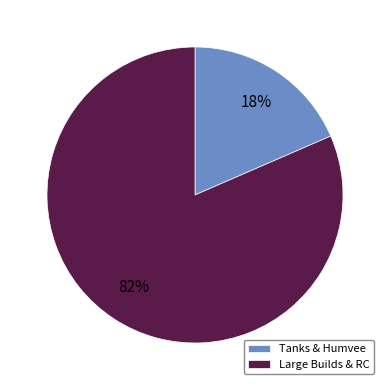

The Large Builds & RC slice represents 82% of the pie. True or false?

True